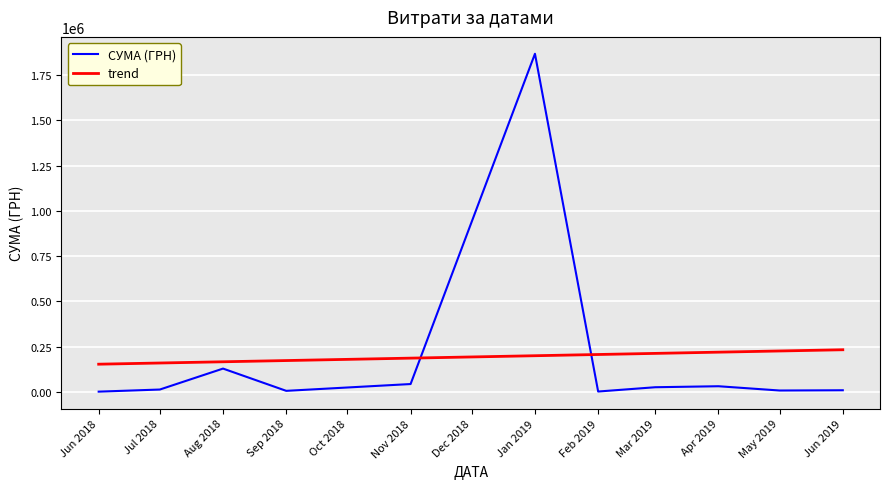

What is the approximate value of СУМА (ГРН) at Jan 2019?

1868155.4